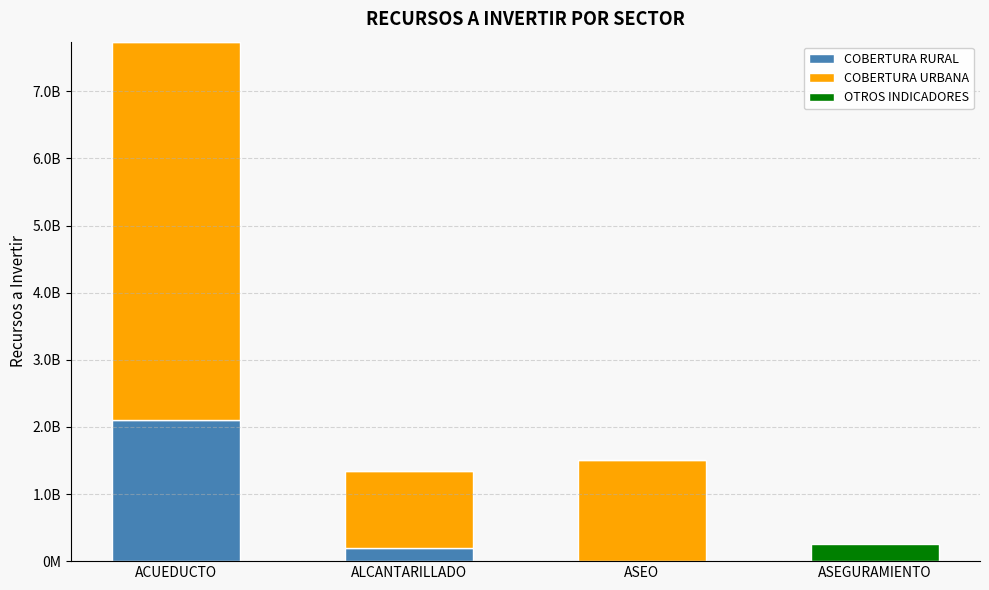

What are all the series names shown in the legend?

COBERTURA RURAL, COBERTURA URBANA, OTROS INDICADORES